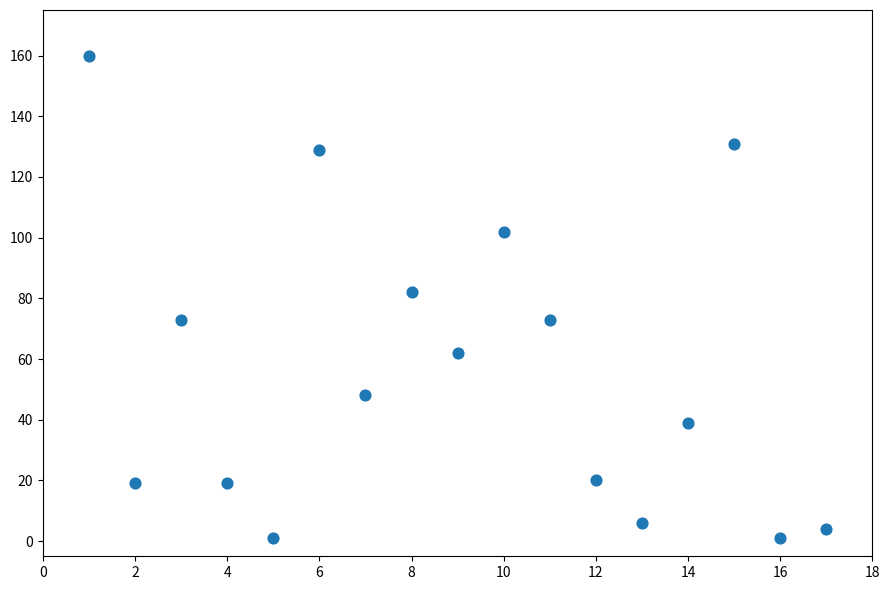

What is the range of X values (max minus min)?

16